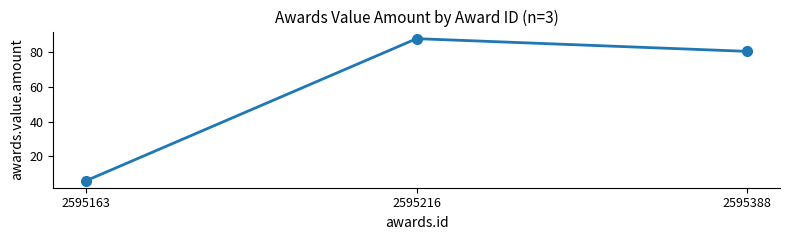

Where does the data first go above 80?

2595216